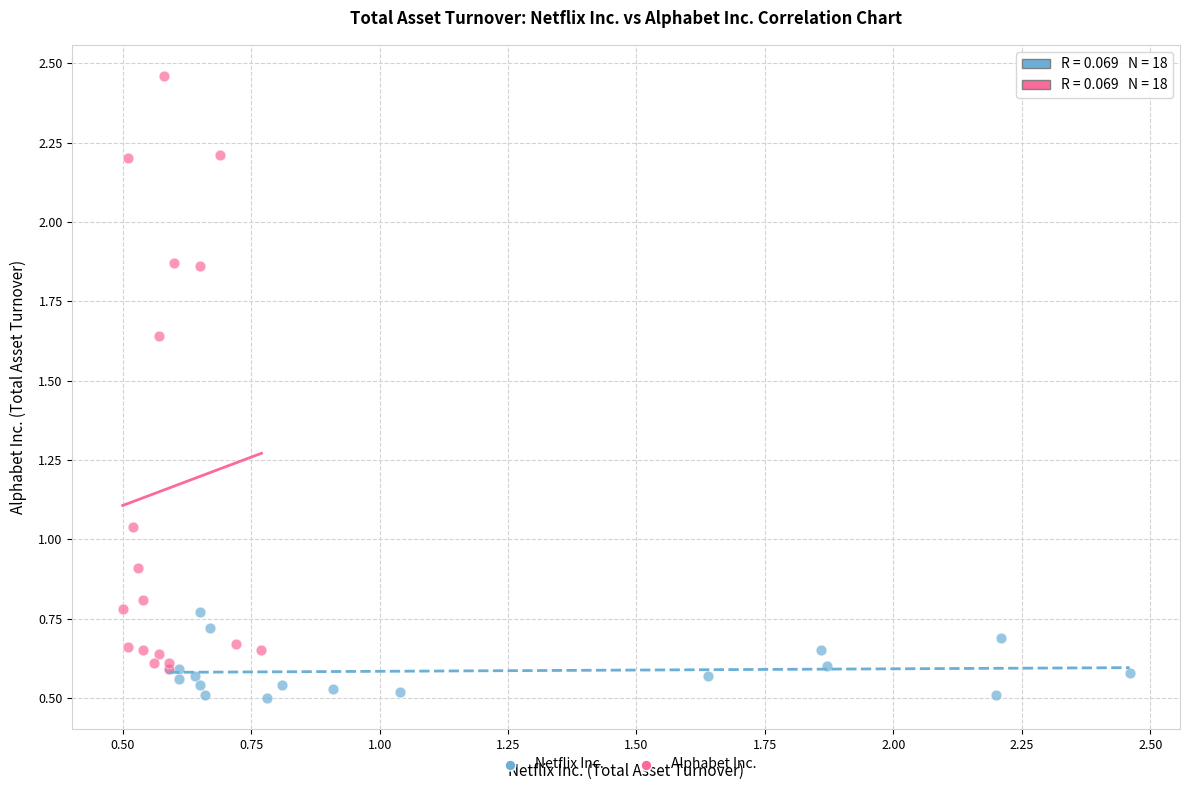

Which series contains the highest Y value?

Alphabet Inc.